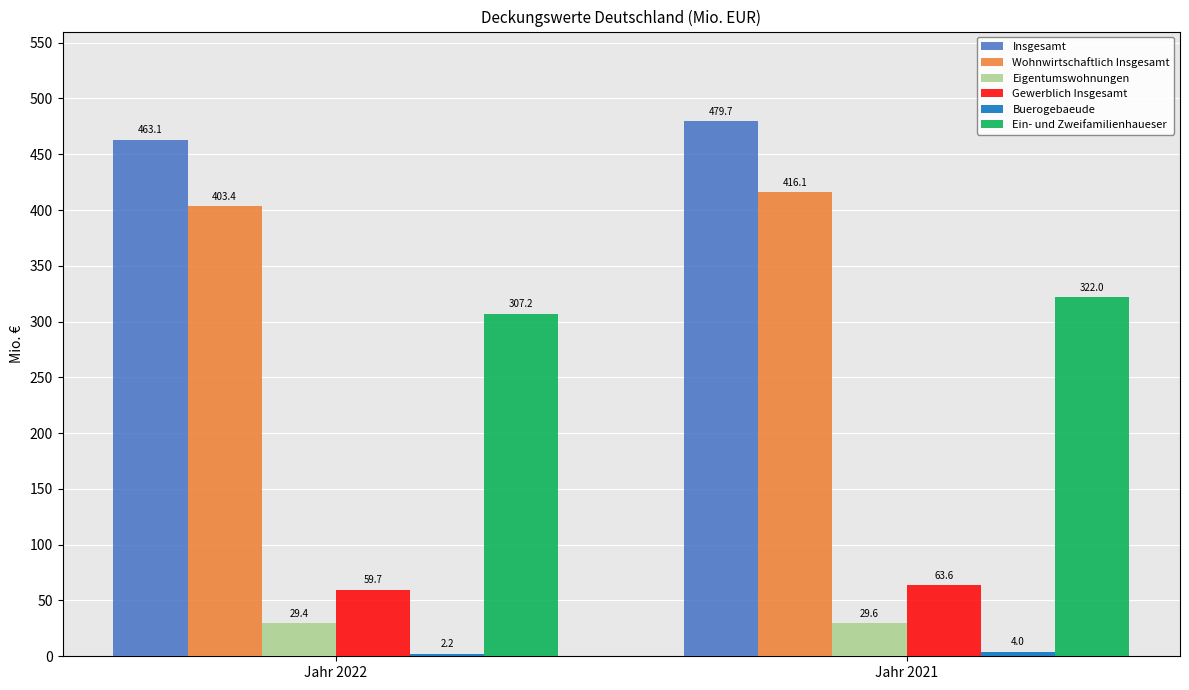

Where is Gewerblich Insgesamt nearest to the value 61?

Jahr 2022